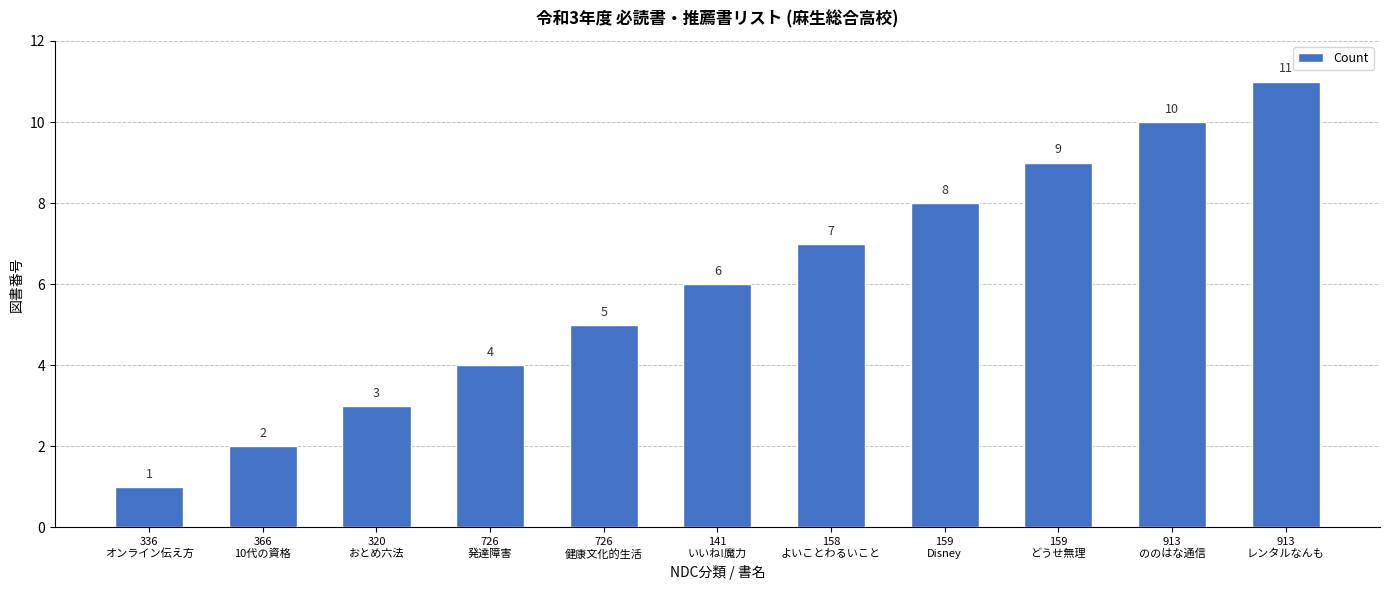

What is the smallest value displayed?

1